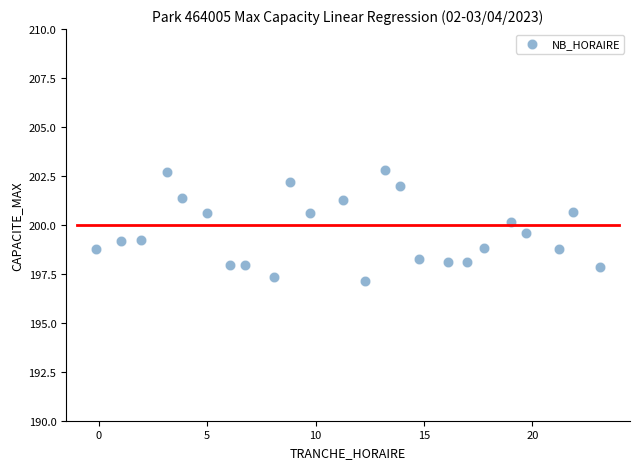

What is the range of Y values (max minus min)?

5.7